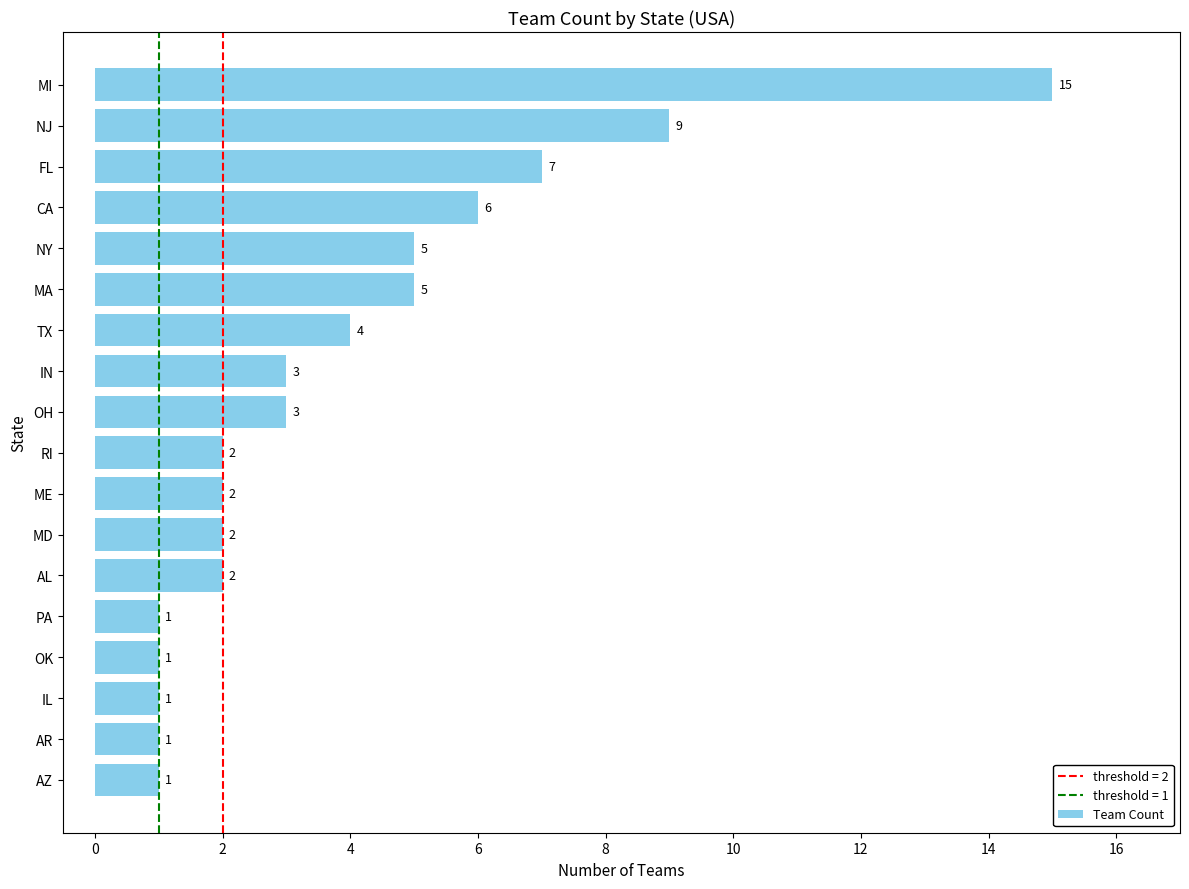

What is the smallest value displayed?

1